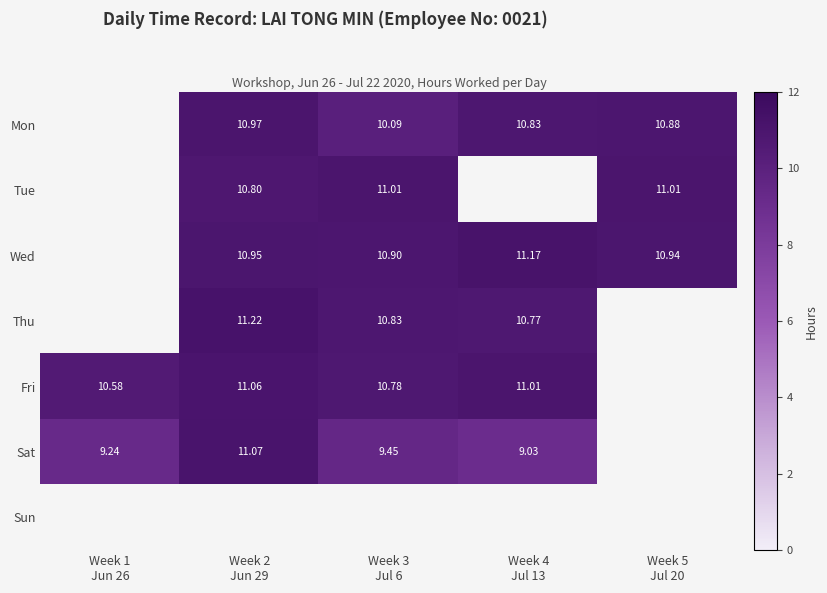

True or false: Thu has a value of 11.2 at Week 2 Jun 29.

True